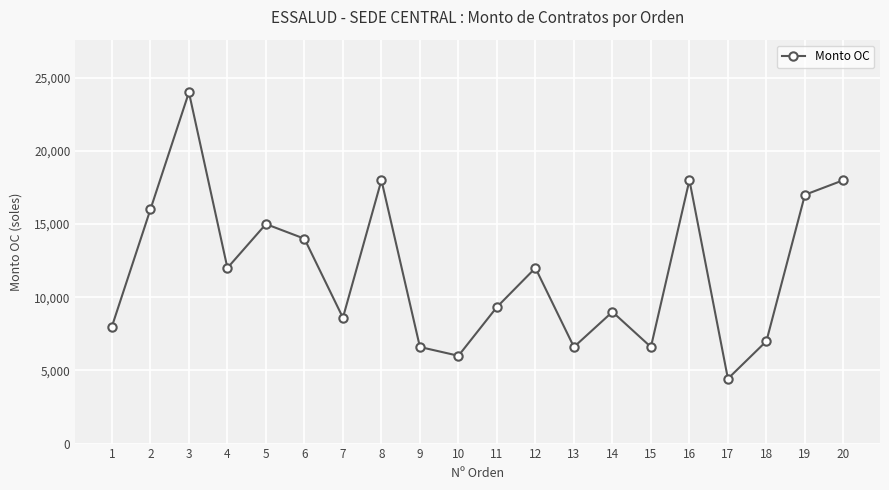

Where is the first local minimum?

4